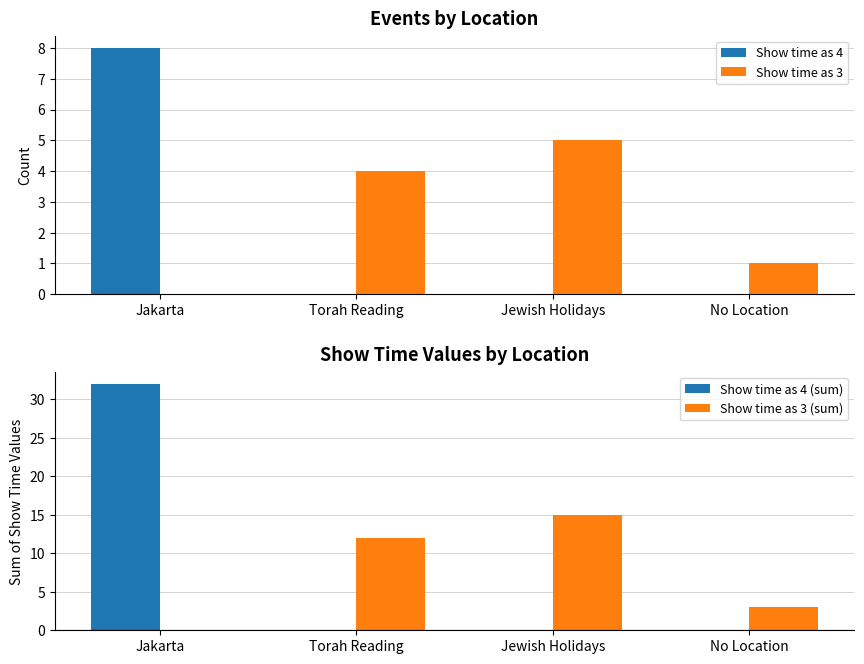

What is the sum of all Show time as 4 values?

8